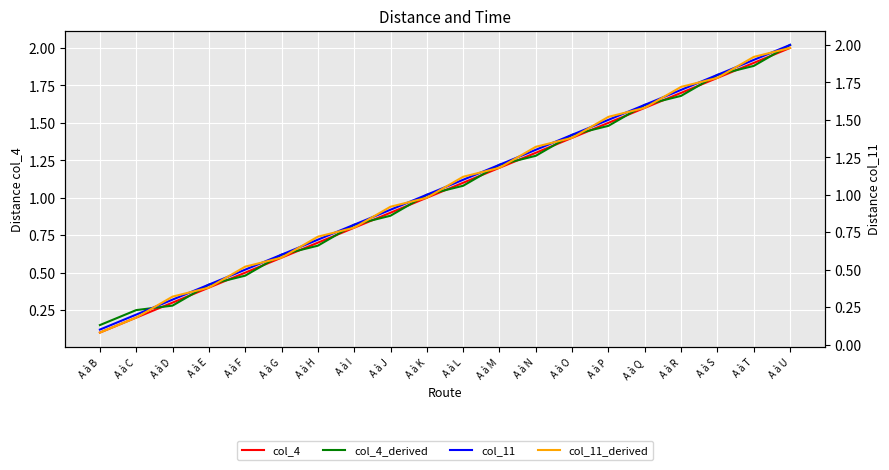

What is the average value of the col_11_derived series?

1.0